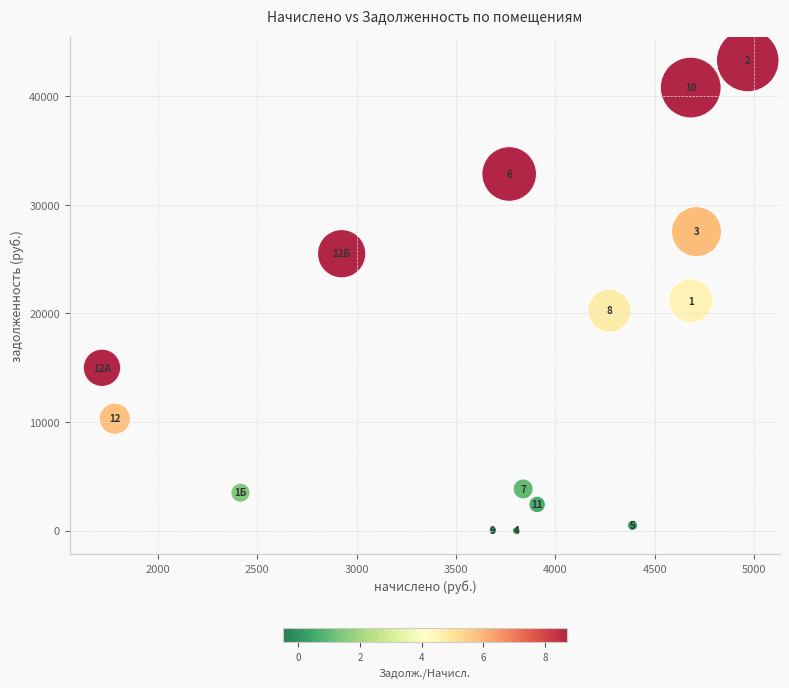

What Y value in the scatter plot is closest to 21644?

21162.0